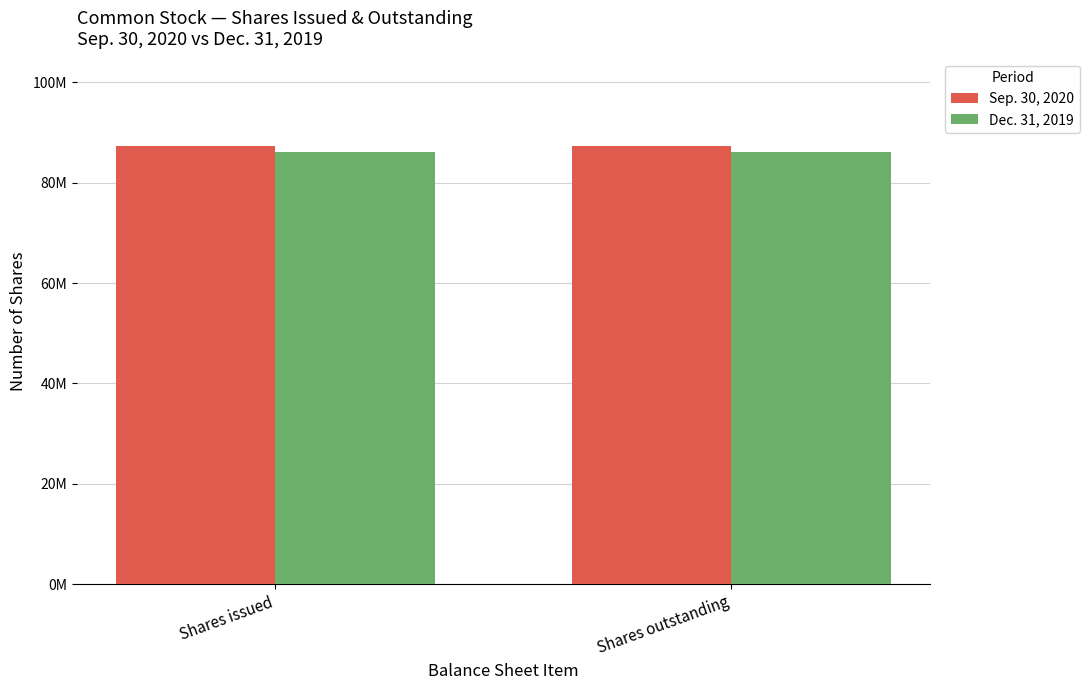

Rank the series by their average value, from highest to lowest.

Sep. 30, 2020, Dec. 31, 2019